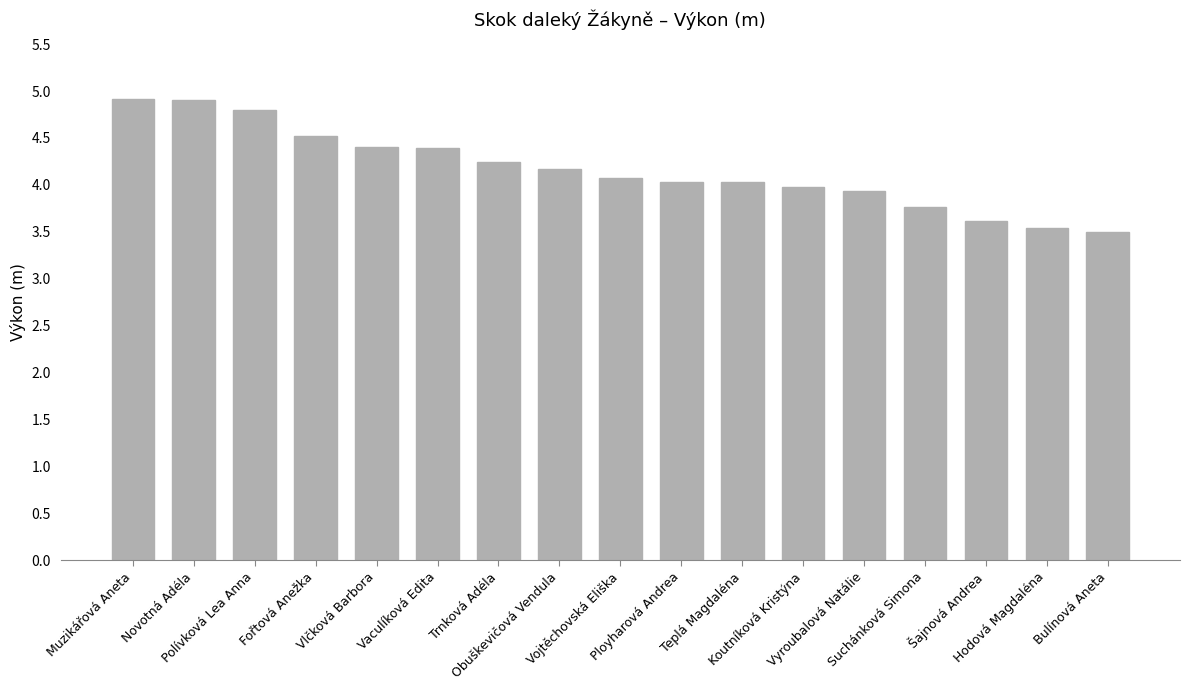

How many bars are there in total?

17